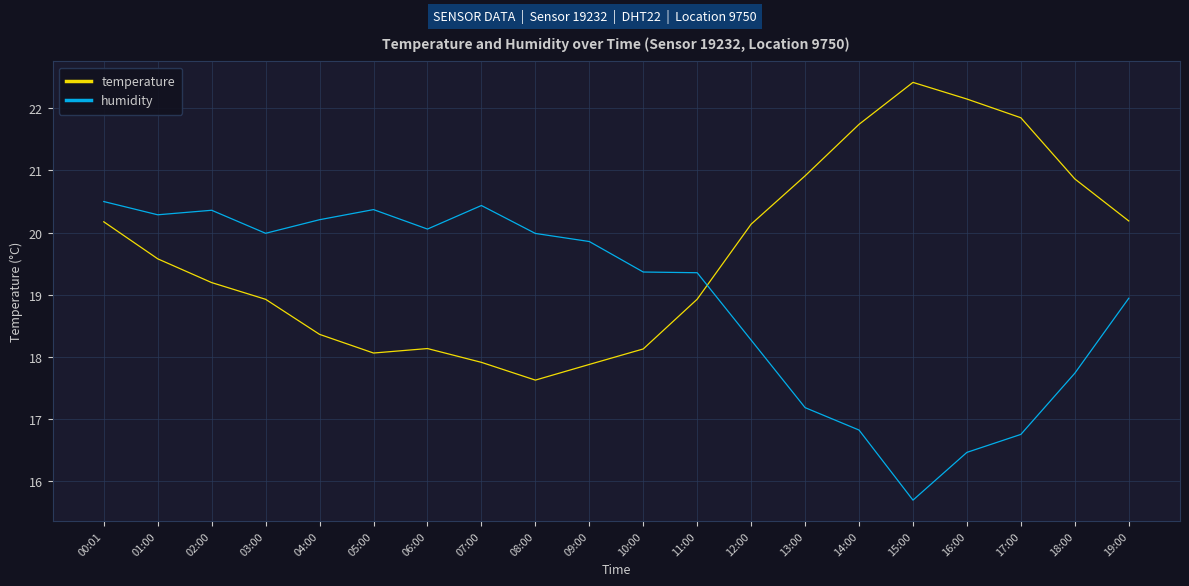

What is the average value of the humidity series?

18.9